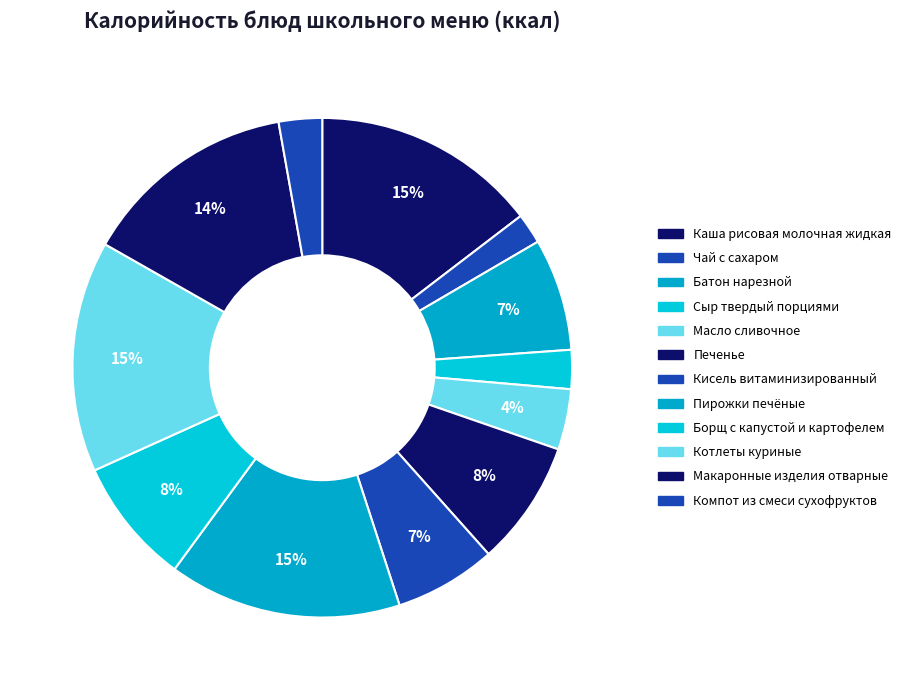

Which category has the smallest portion of the pie?

Чай с сахаром